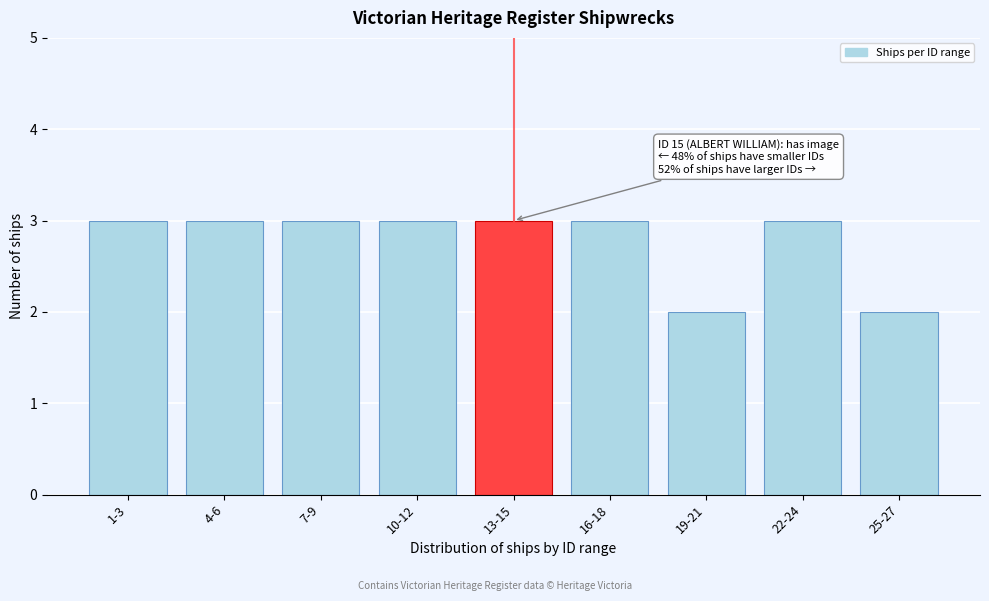

Reading left to right, extract all data points from this chart.

3	3	3	3	3	3	2	3	2